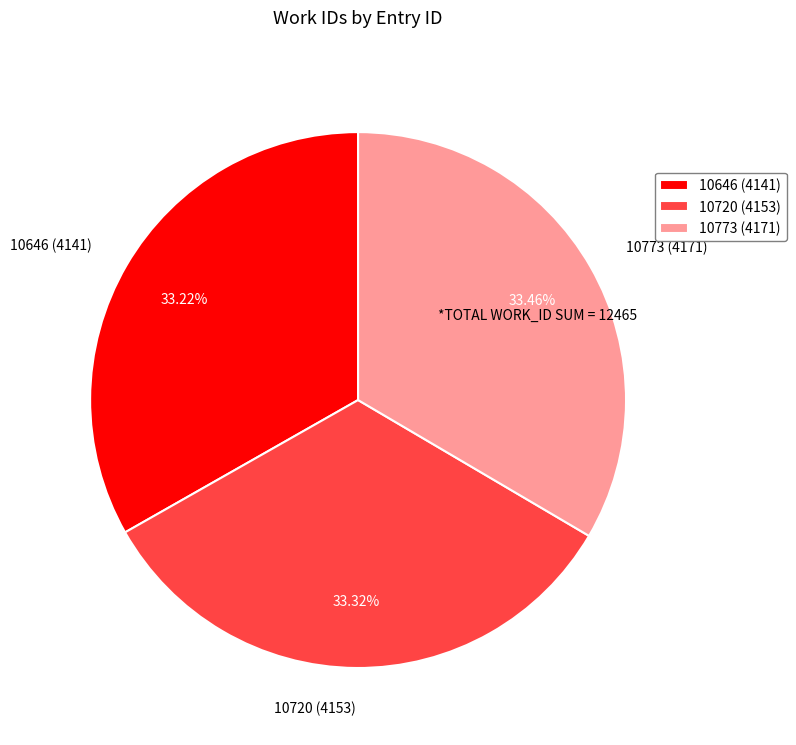

Approximately how many times larger is the value at 10773 compared to 10720?

1.0